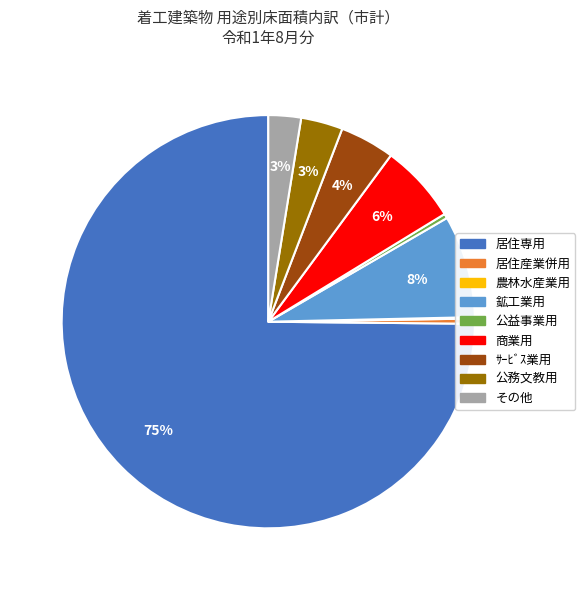

What percentage is the ｻｰﾋﾞｽ業用 slice, to the nearest percent?

4%